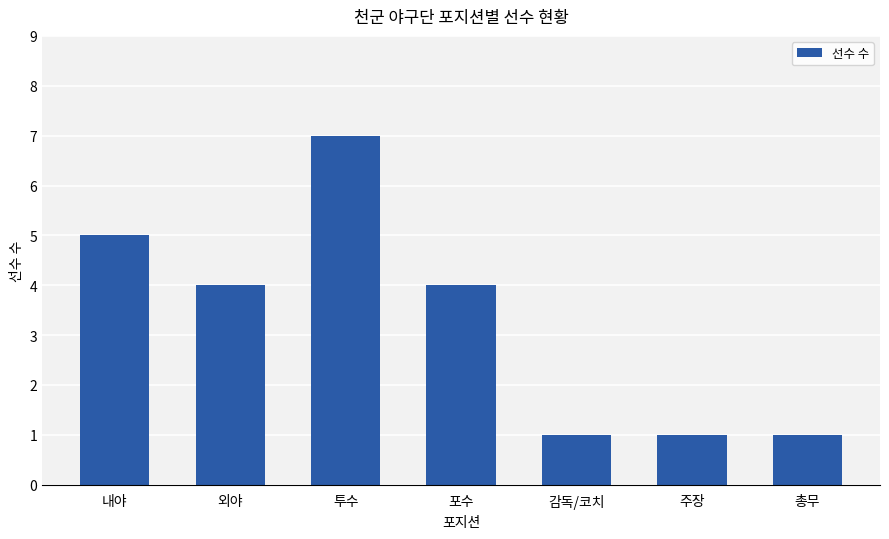

Where does the data first go above 4?

내야